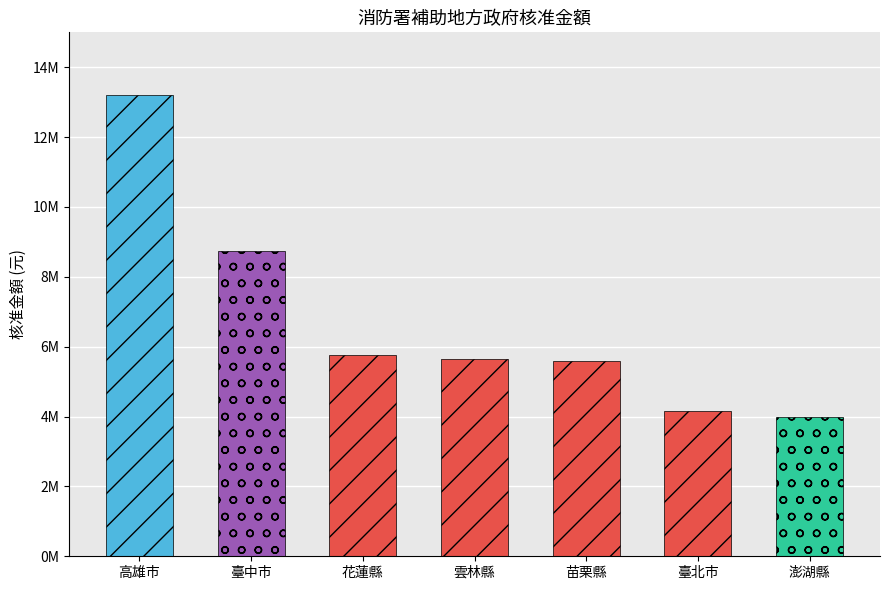

What is the sum of the values at 臺中市 and 雲林縣?

14385000